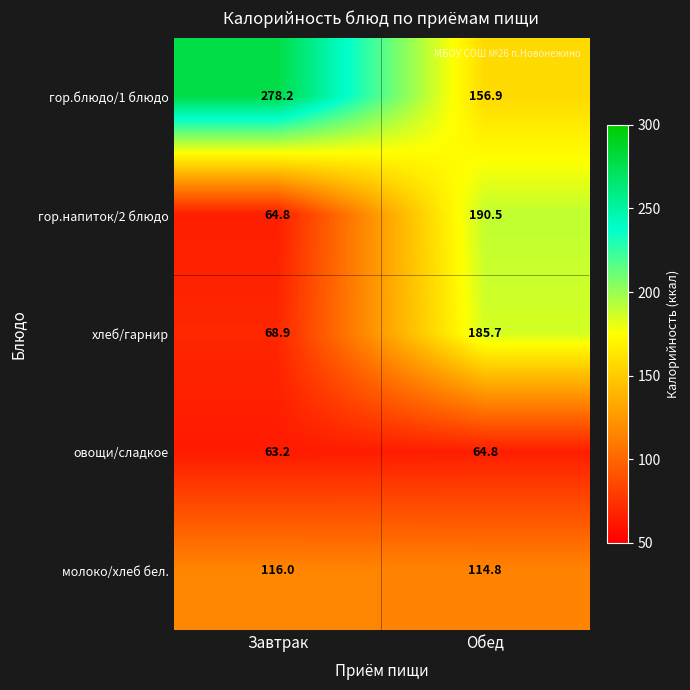

Which series has the largest range (max minus min)?

гор.напиток/2 блюдо